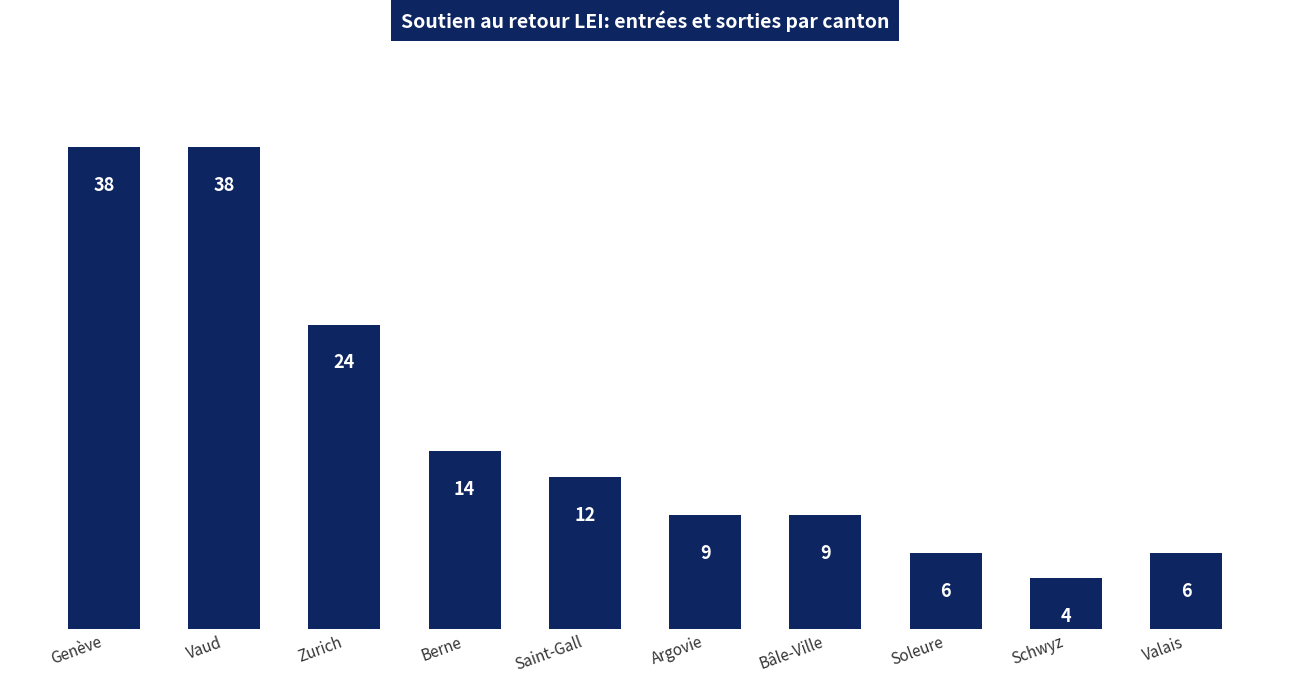

How many bars are there in total?

10